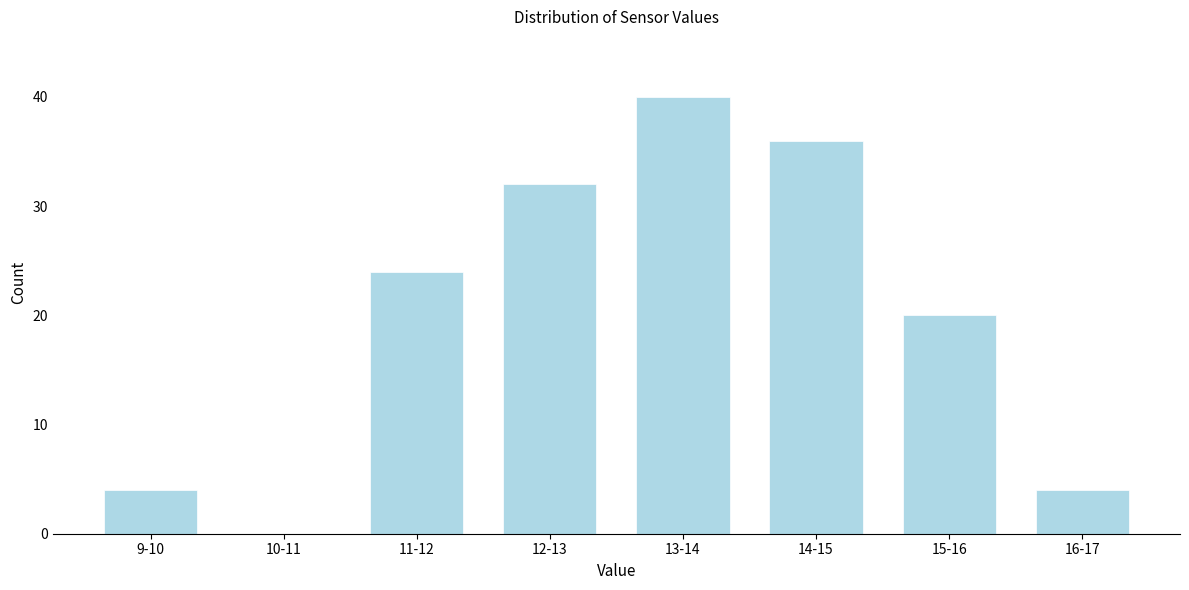

Reading right to left, list all the values displayed in this chart.

16-17=4	15-16=20	14-15=36	13-14=40	12-13=32	11-12=24	10-11=0	9-10=4